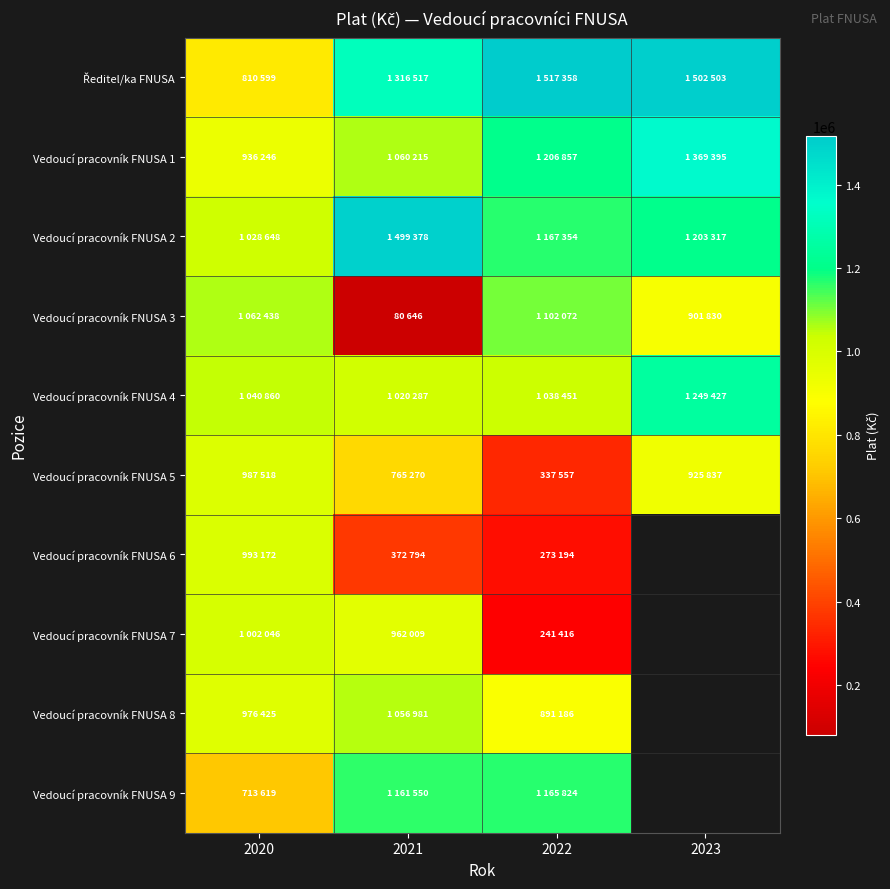

True or false: Vedoucí pracovník FNUSA 1 has a value of 564899.8 at 2020.

False